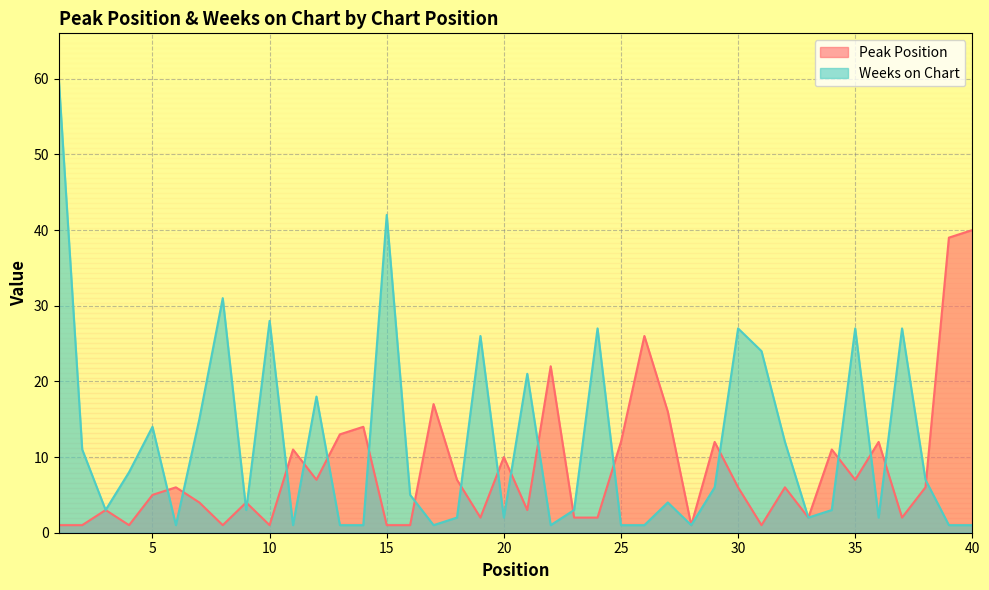

At how many categories does at least one series exceed 16?

17